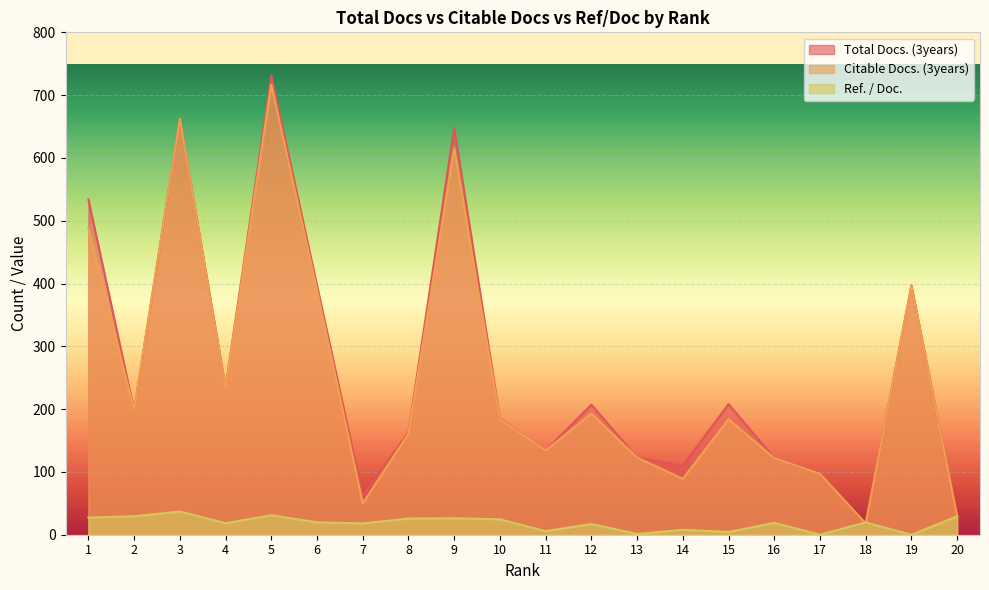

What is the average value of the Total Docs. (3years) series?

262.9